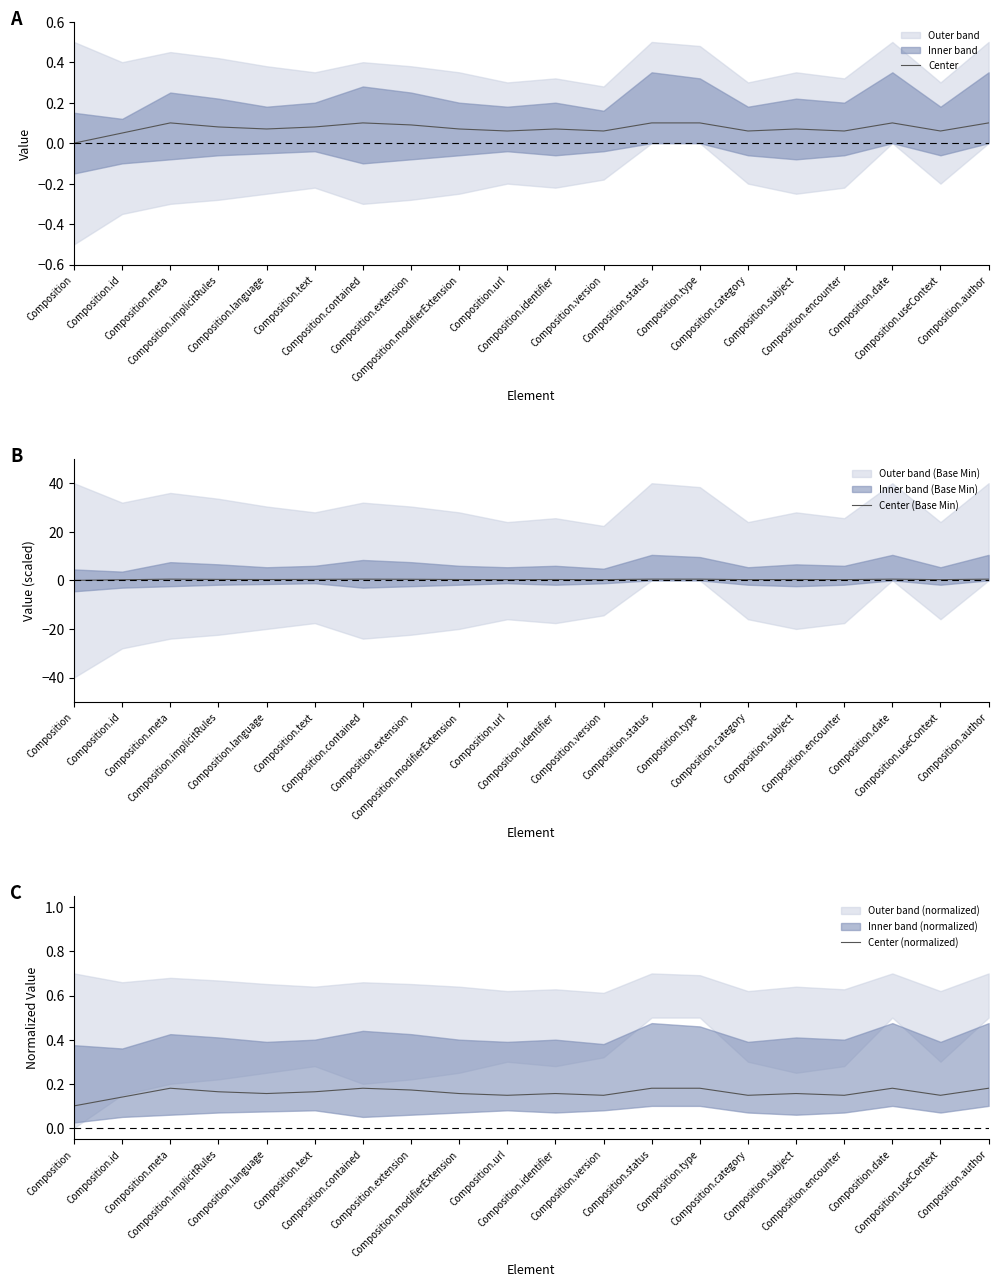

Does the chart display data point markers on the line(s)?

No